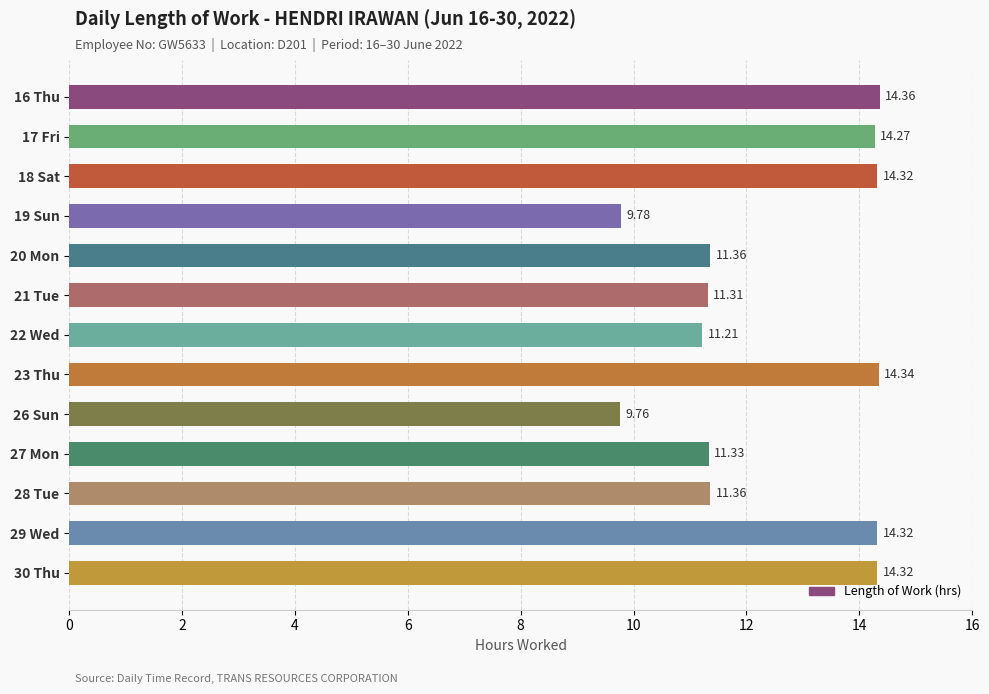

What is the sum of the values at 27 Mon and 17 Fri?

25.6